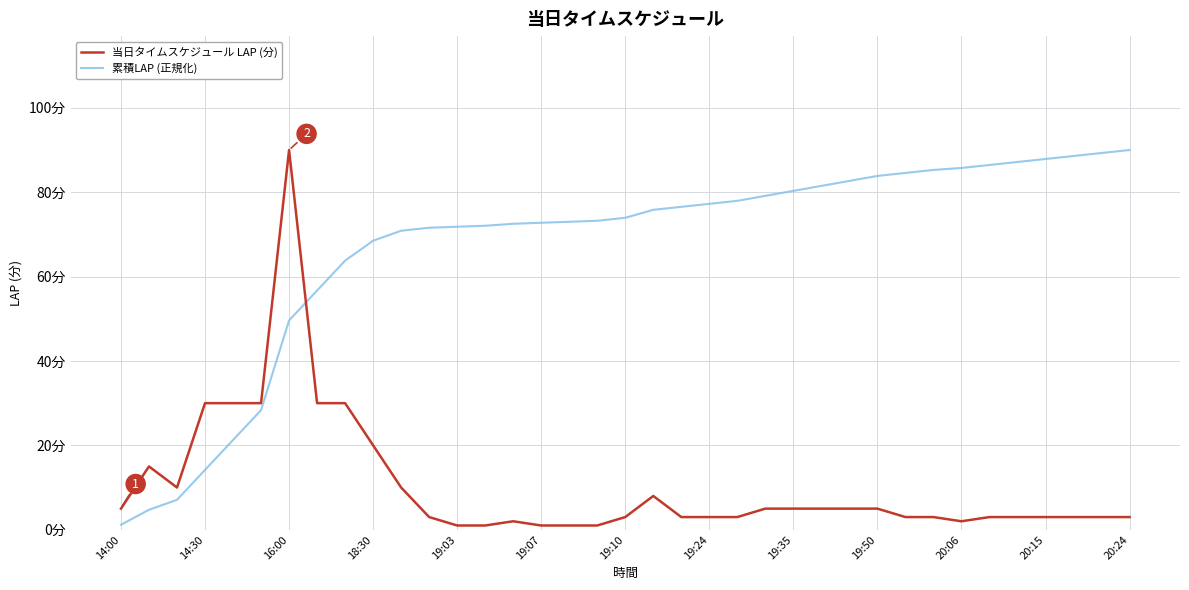

What are all the series names shown in the legend?

当日タイムスケジュール LAP (分), 累積LAP (正規化)